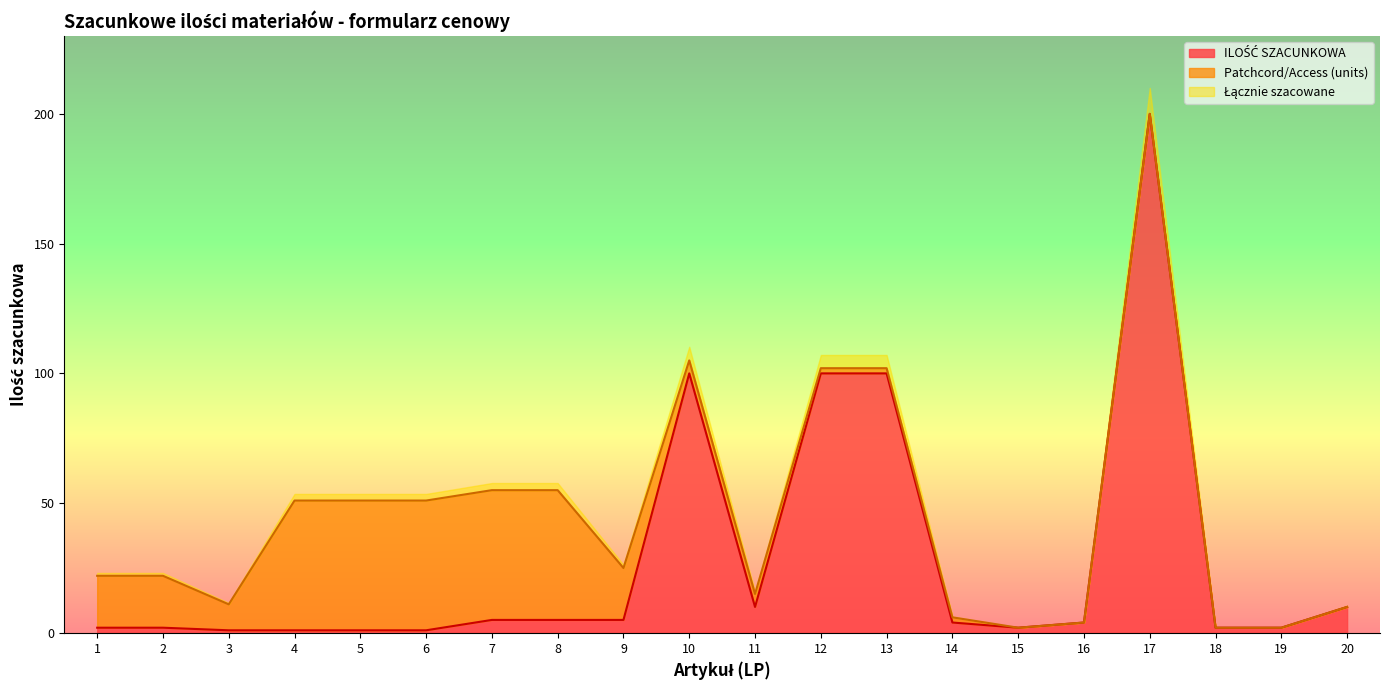

True or false: Patchcord/Access (units) has a value of 3 at Opaski 8-12cm.

False